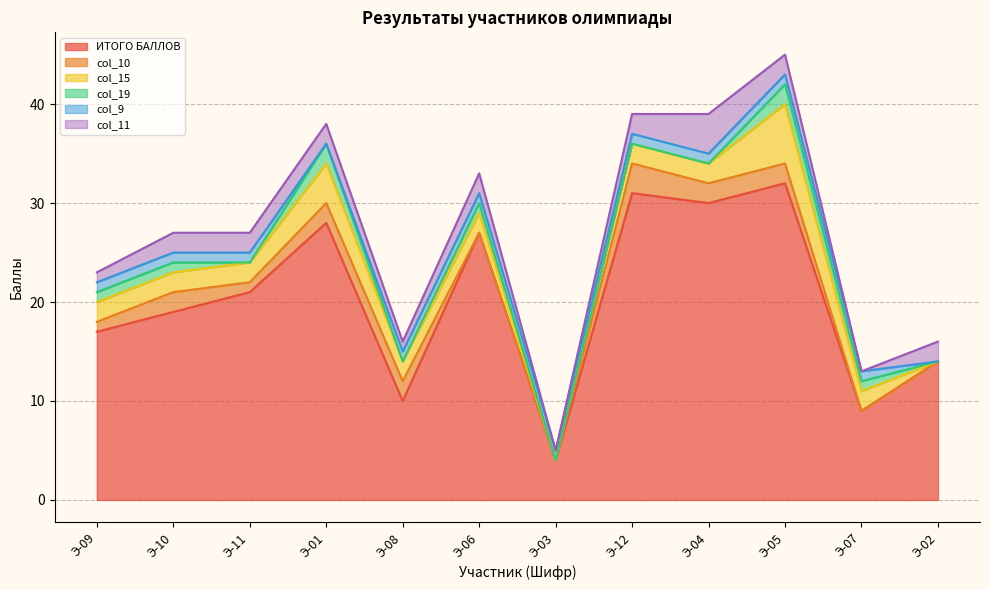

Where is the first local minimum for ИТОГО БАЛЛОВ?

Э-08